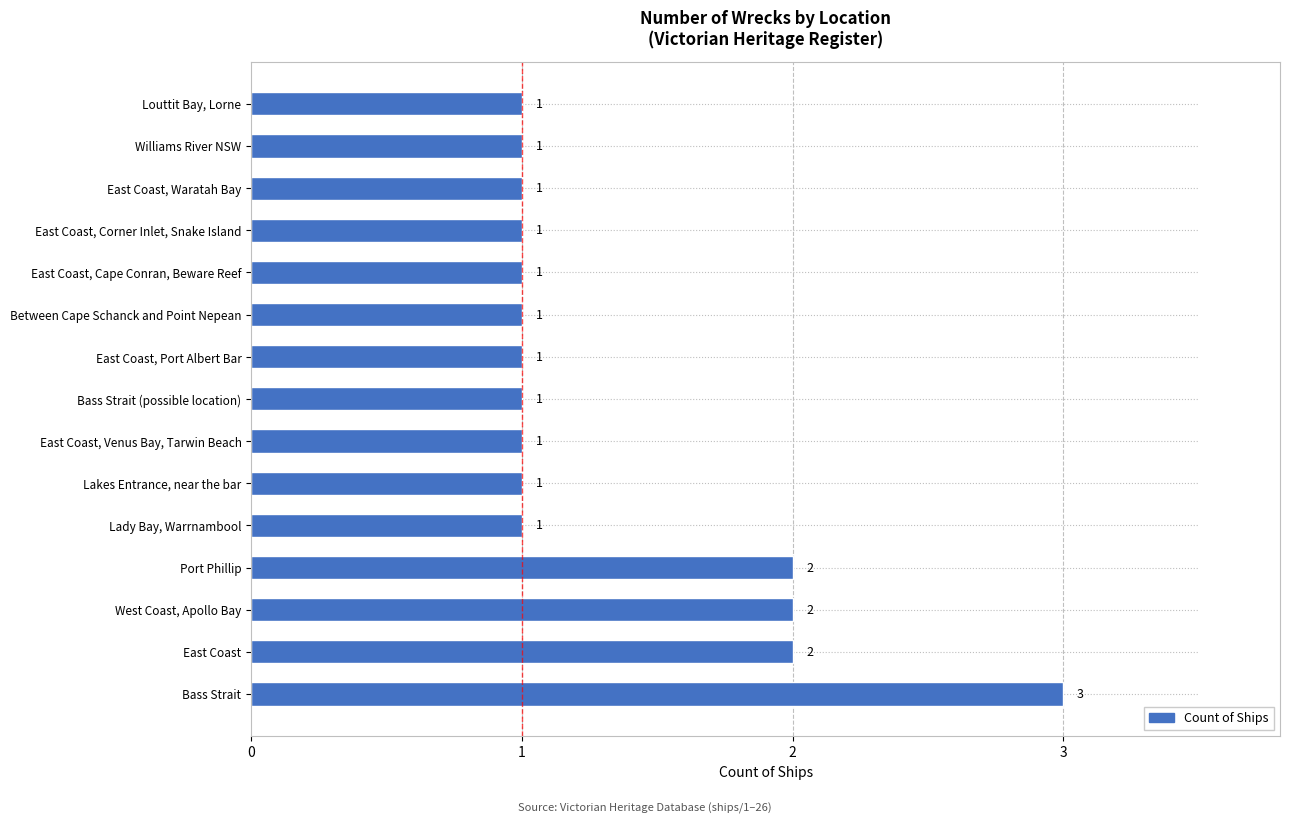

Approximately how many times larger is the value at East Coast, Waratah Bay compared to East Coast, Port Albert Bar?

1.0